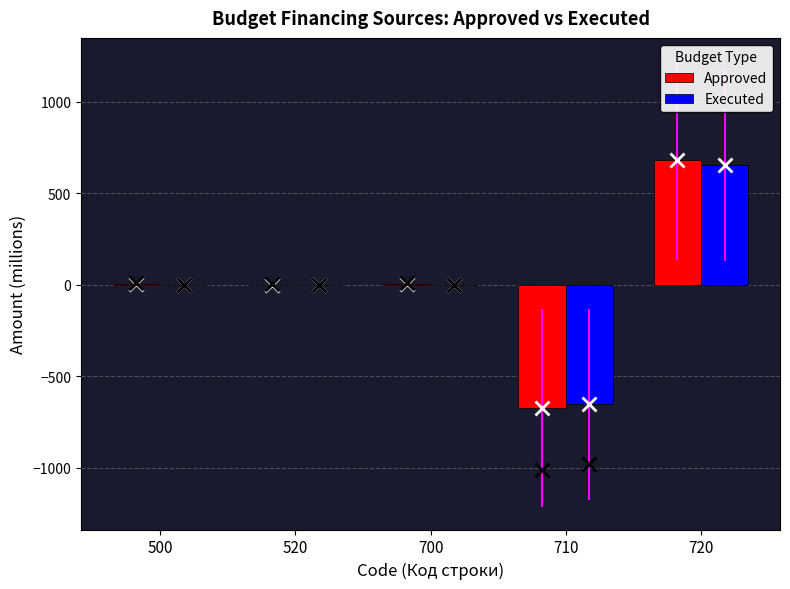

What is the maximum value for Executed?

653.4